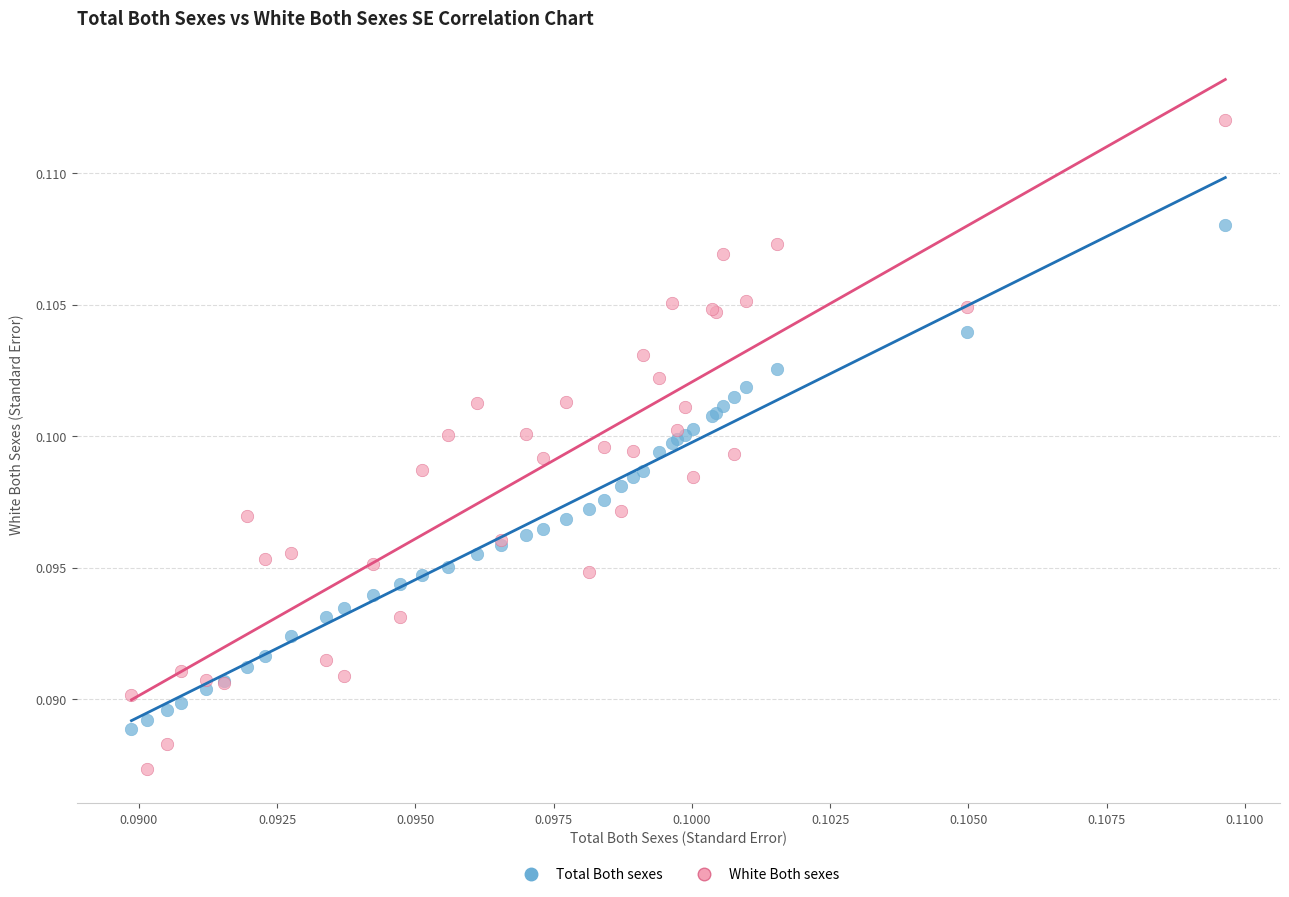

Which series reaches the maximum Y coordinate?

White Both sexes